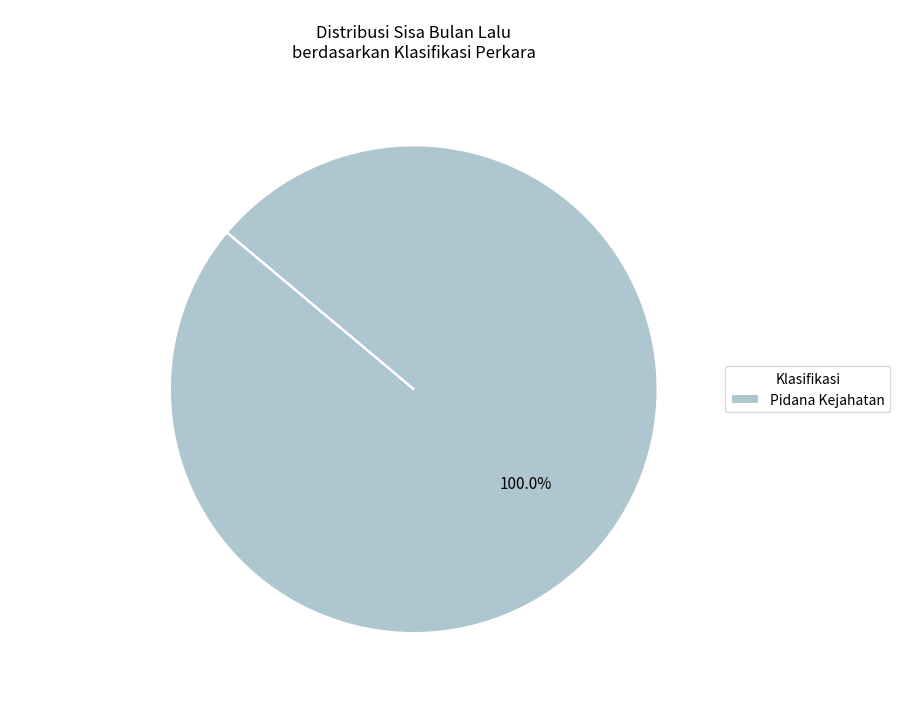

Does Pidana Kejahatan represent more than half of the total?

Yes